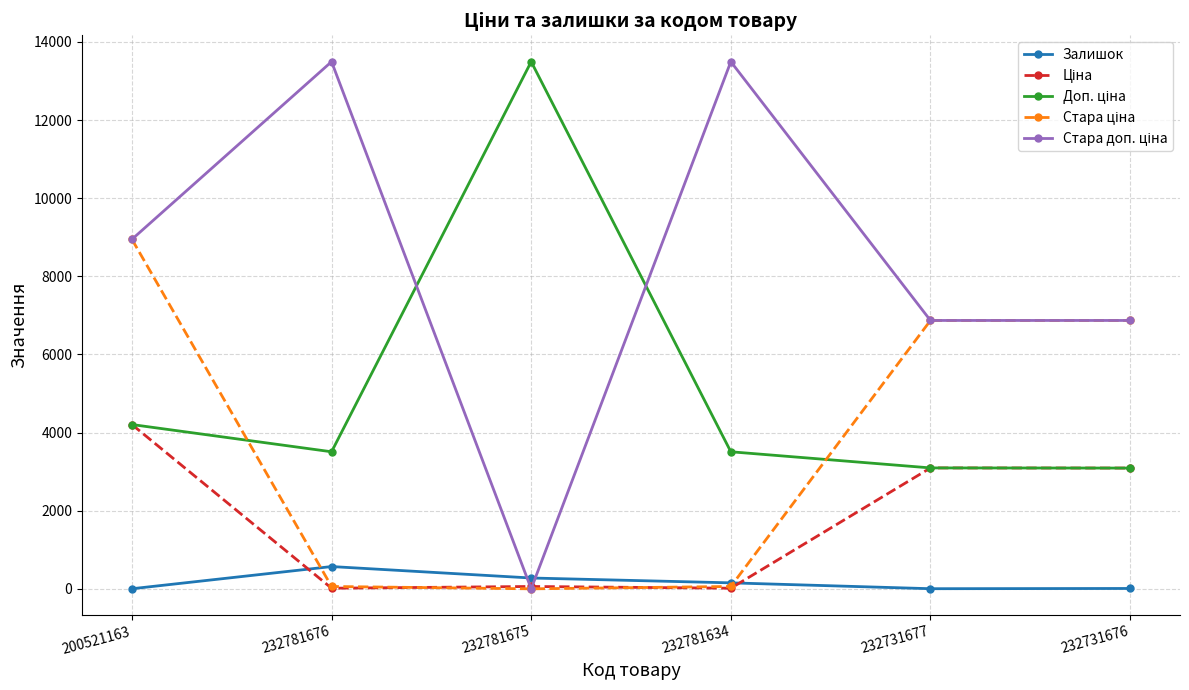

Is it true that Залишок equals 9.0 at 232731676?

True